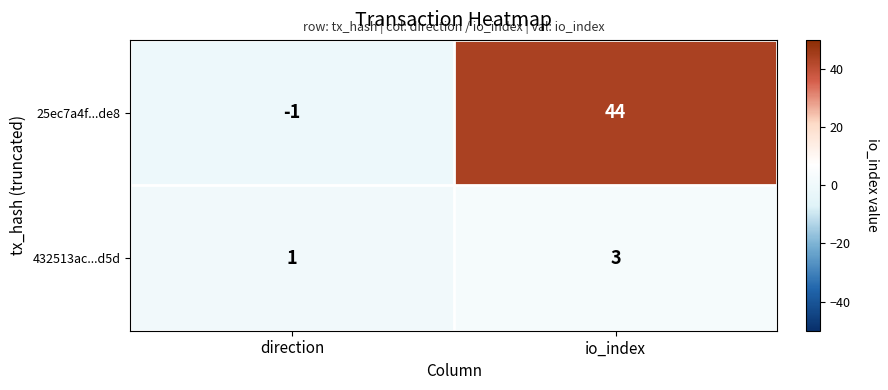

List the series in order of their overall mean, lowest first.

432513ac...d5d, 25ec7a4f...de8